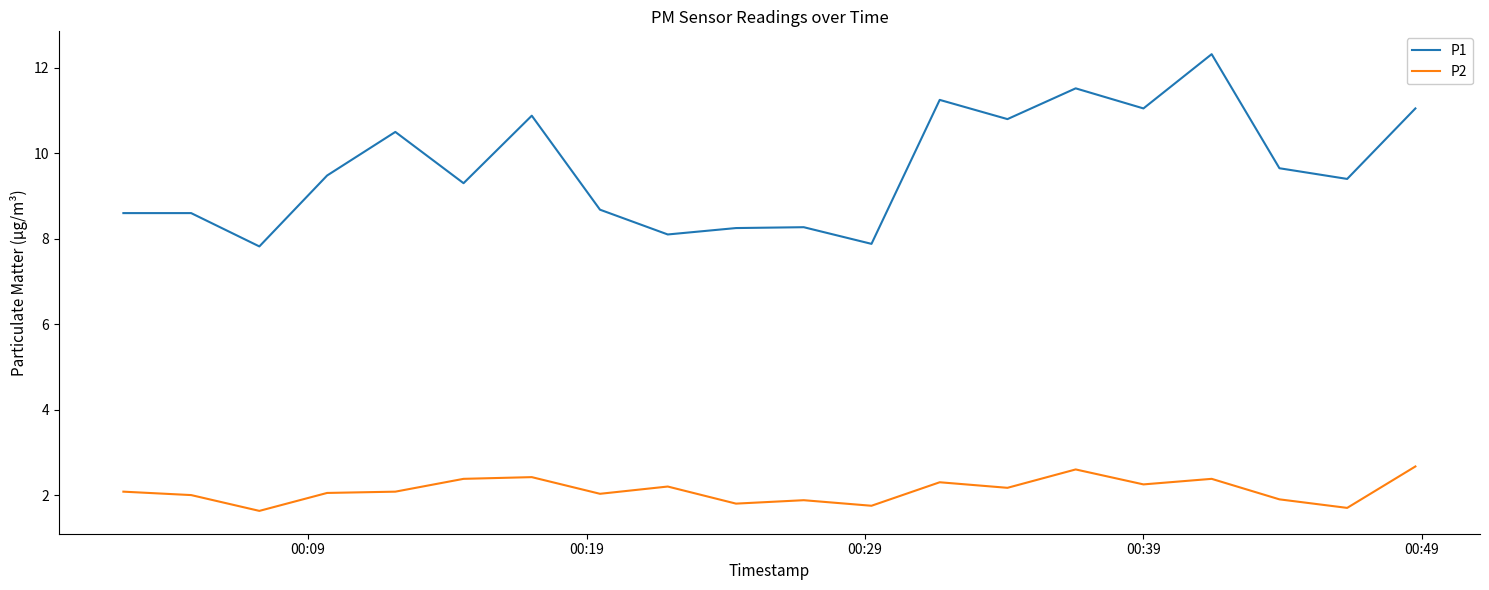

True or false: P2 and P1 intersect in this chart.

False